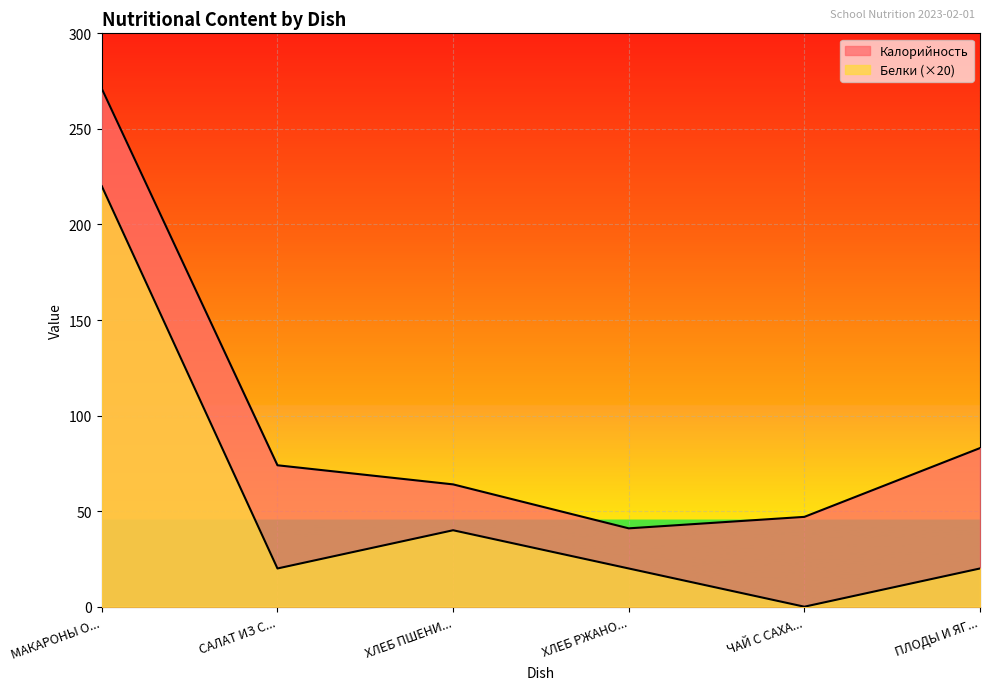

How many lines are shown in the chart?

2